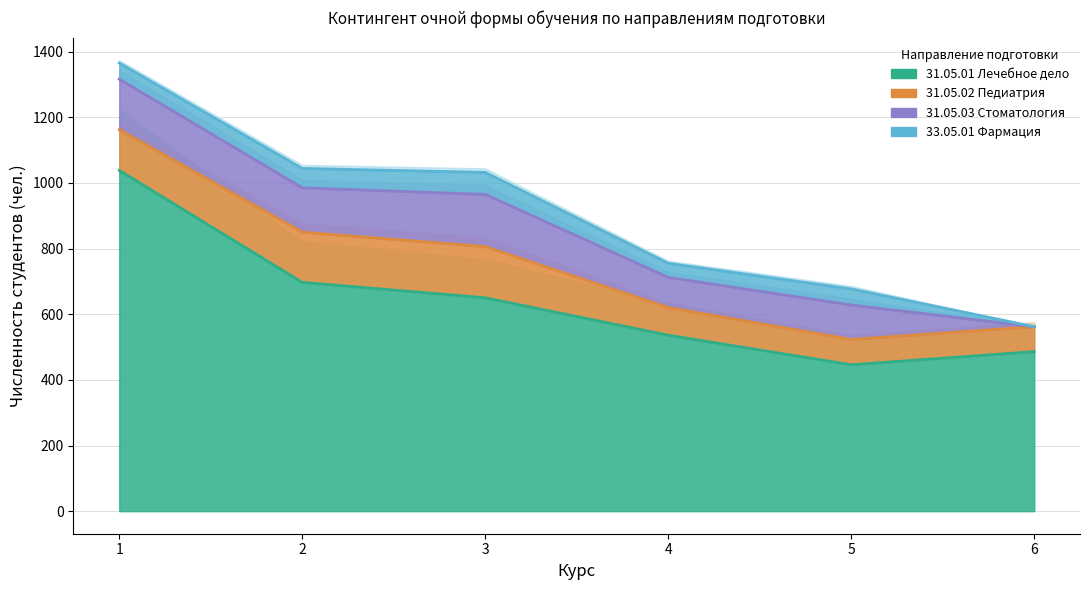

The value of 31.05.01 Лечебное дело at 5 is 210. True or false?

False